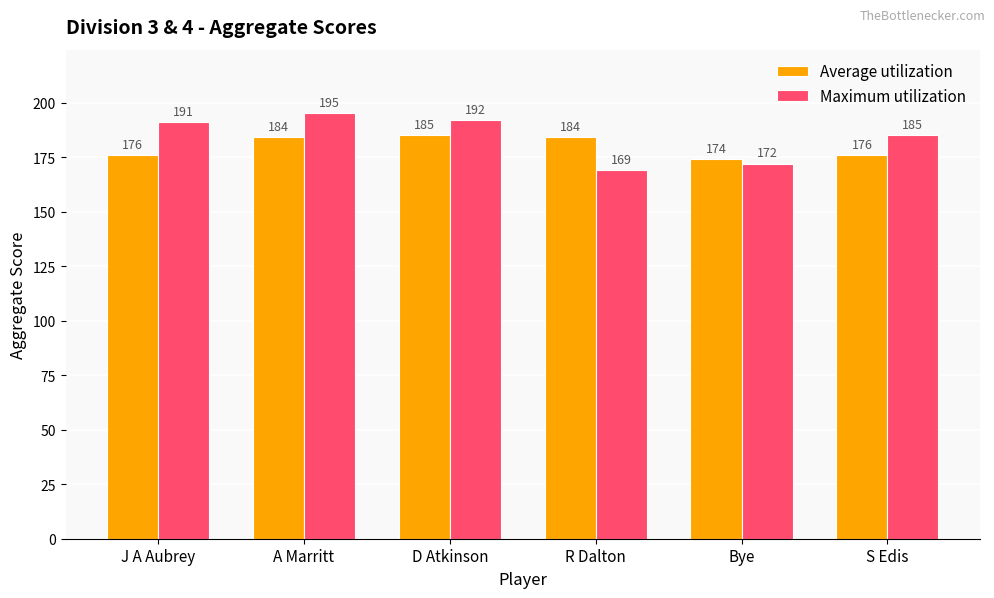

Which series has the largest range (max minus min)?

Maximum utilization